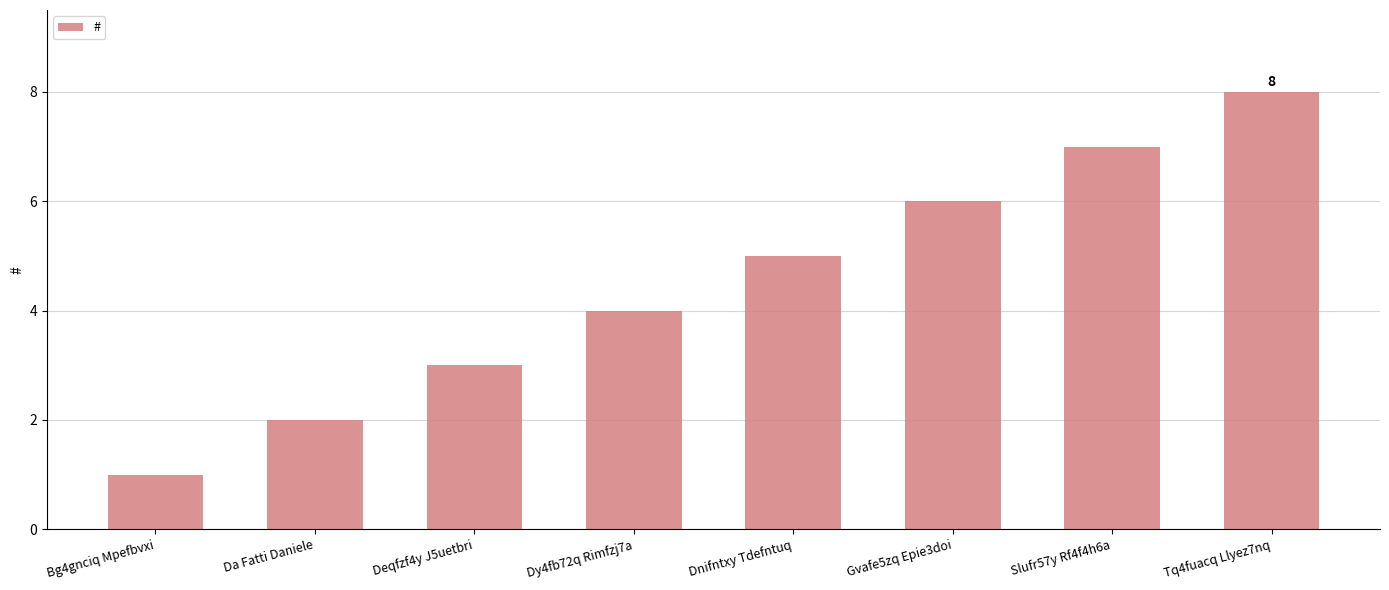

Reading left to right, what are all the values shown in this chart?

1	2	3	4	5	6	7	8